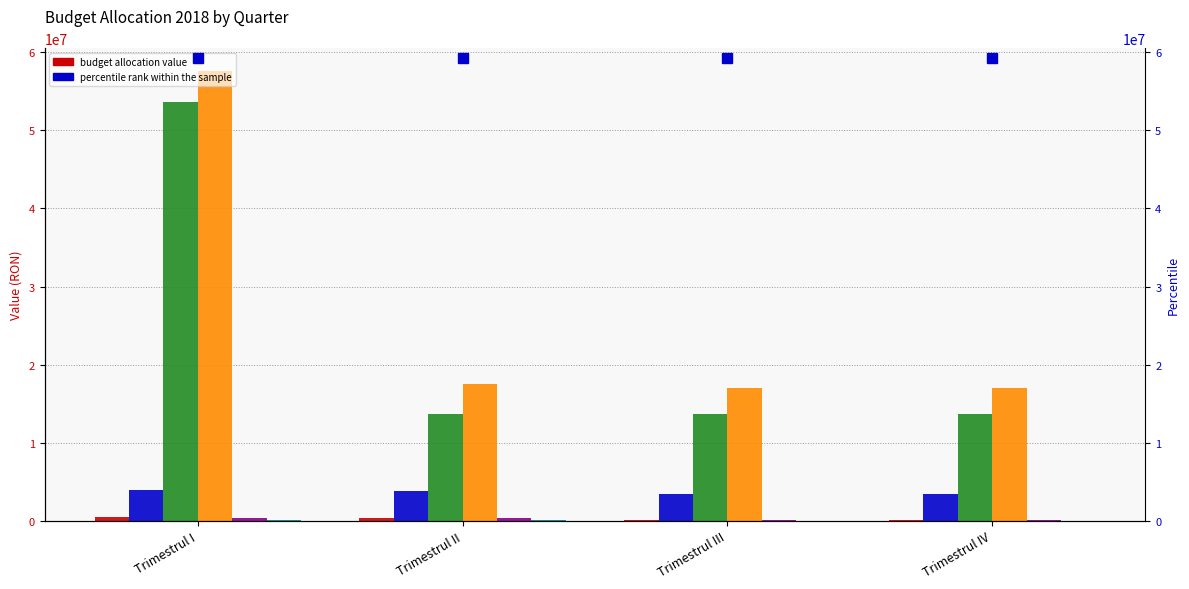

The Total MEDICAMENTE series shows 13623943.0 at Trimestrul III. True or false?

True